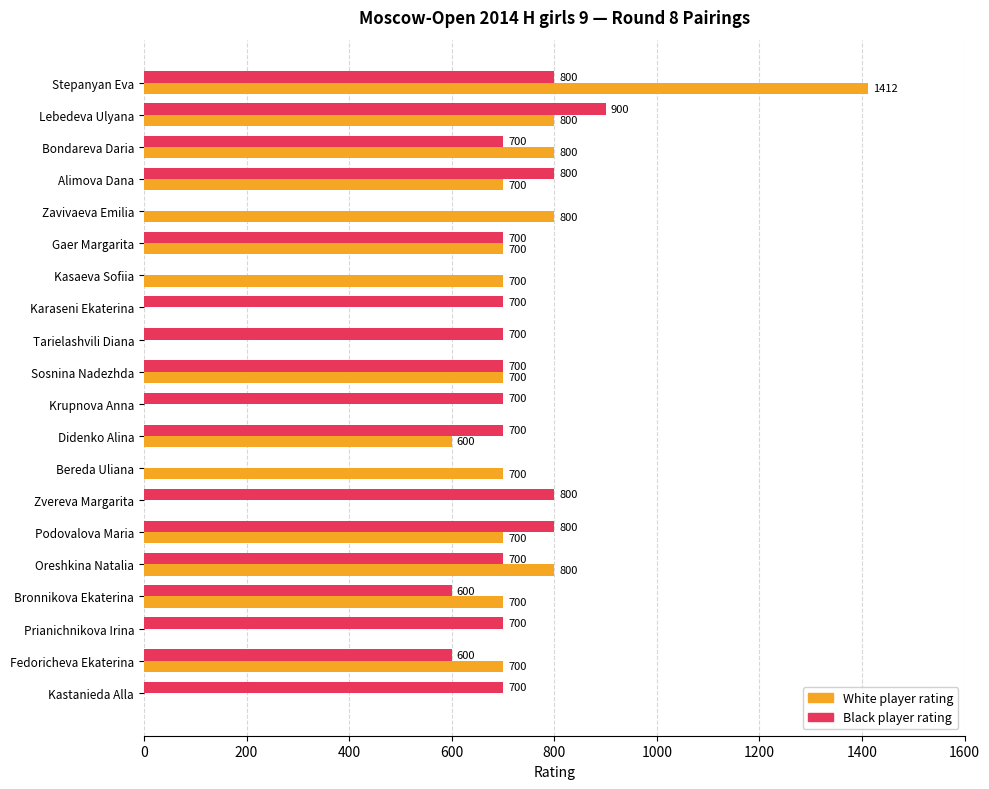

Which series has the largest total across all categories?

Black player rating